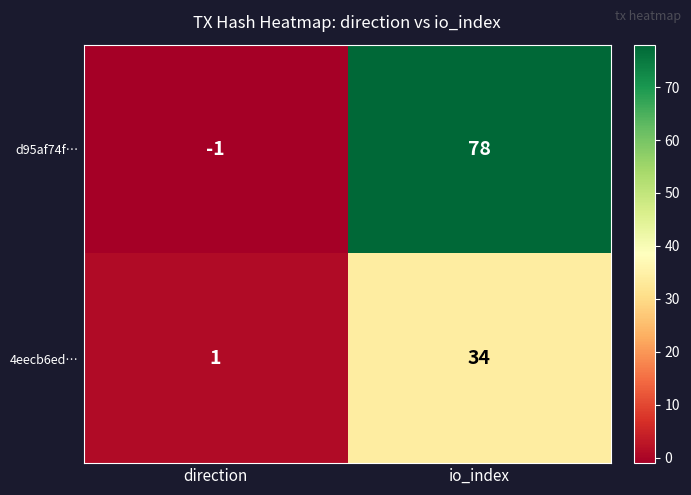

At io_index, list the series in order from largest to smallest.

d95af74f…, 4eecb6ed…